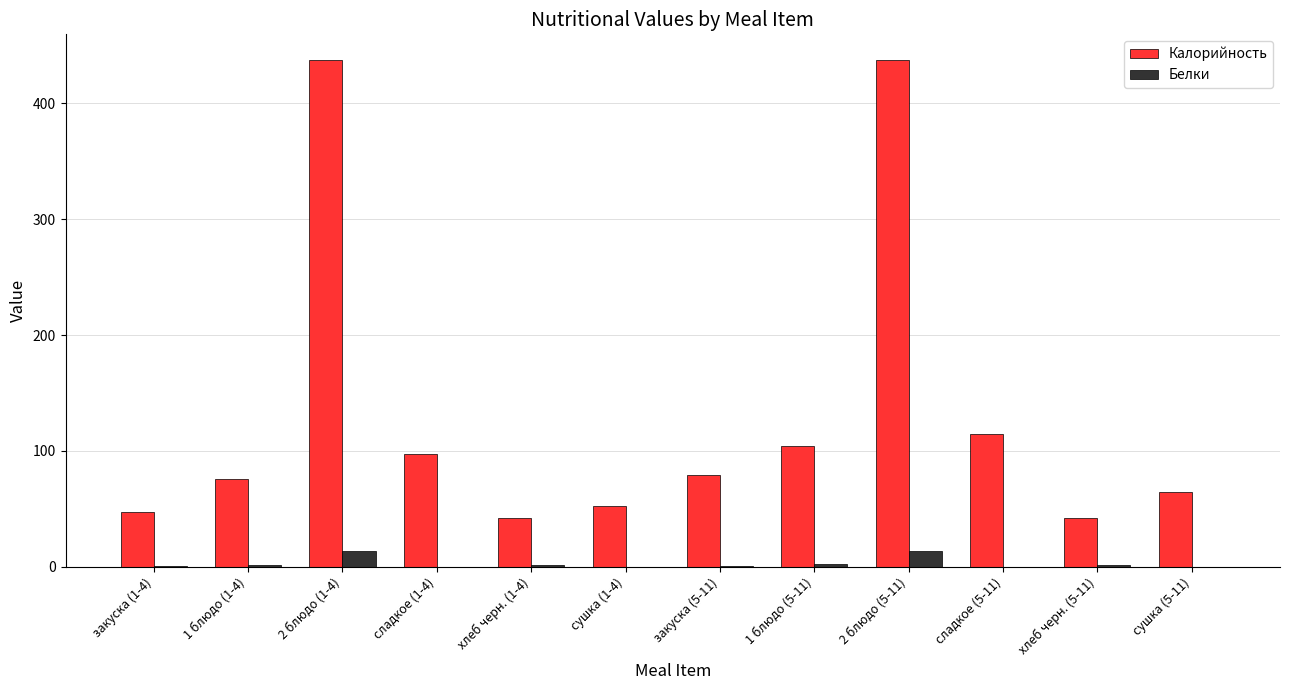

What is the sum of all Белки values?

35.9